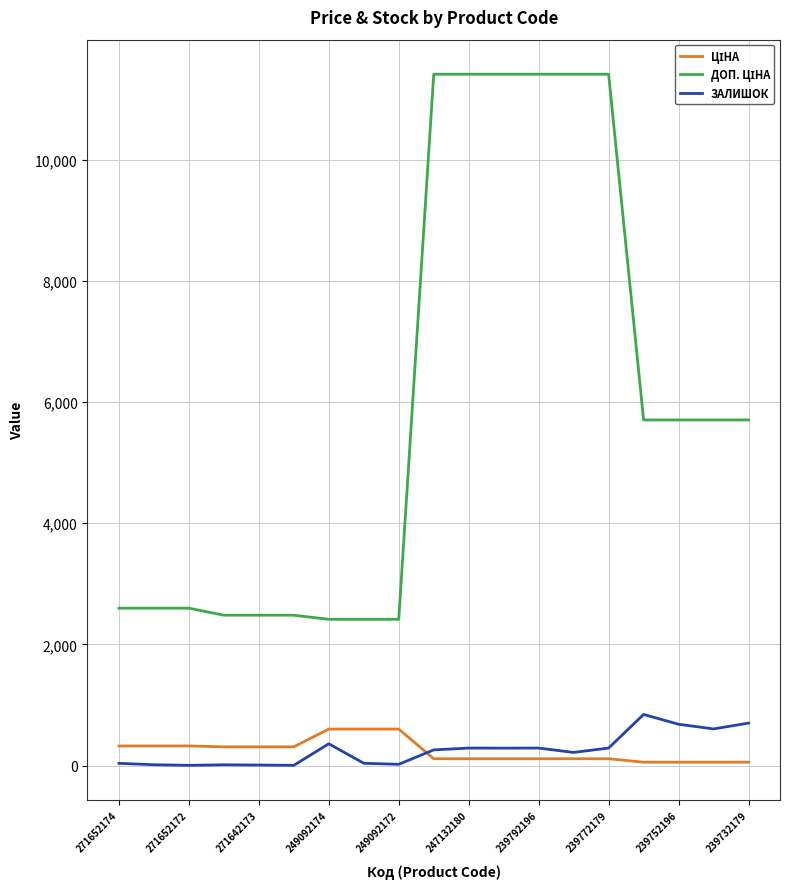

What is the maximum value shown in the chart?

11410.0